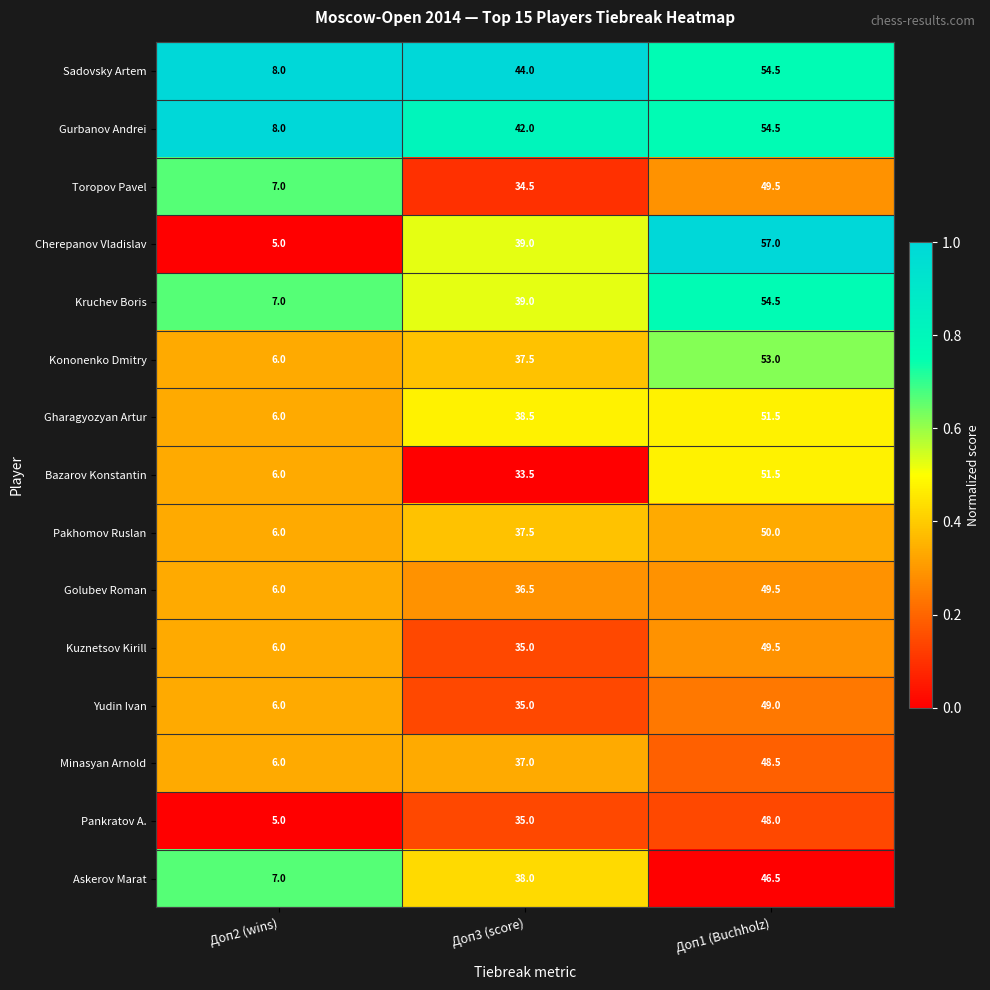

Which series has the widest spread of values?

Cherepanov Vladislav